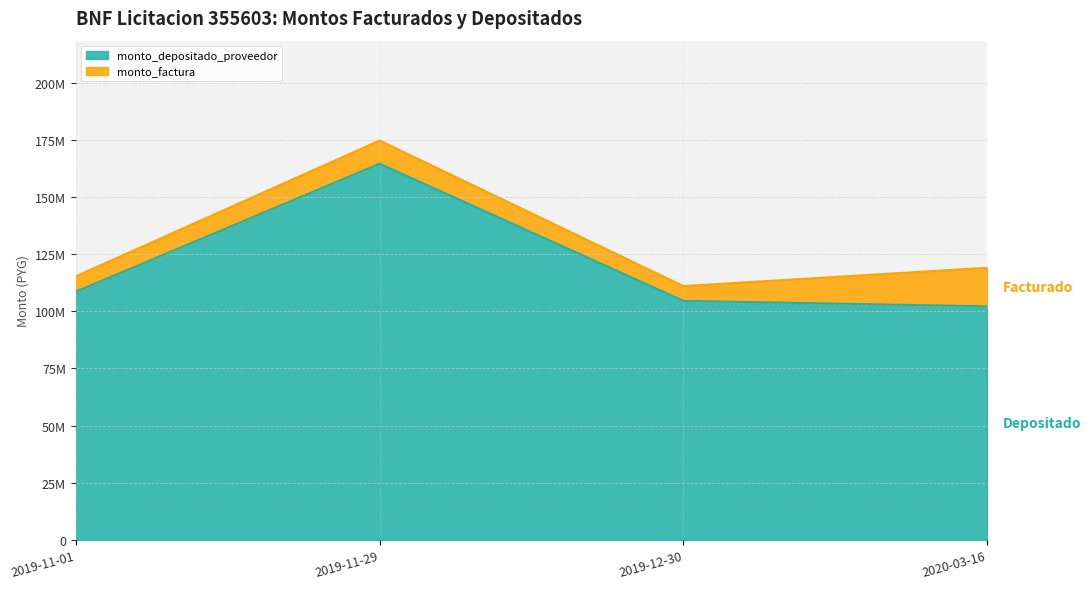

At how many categories does at least one series exceed 171003297?

1